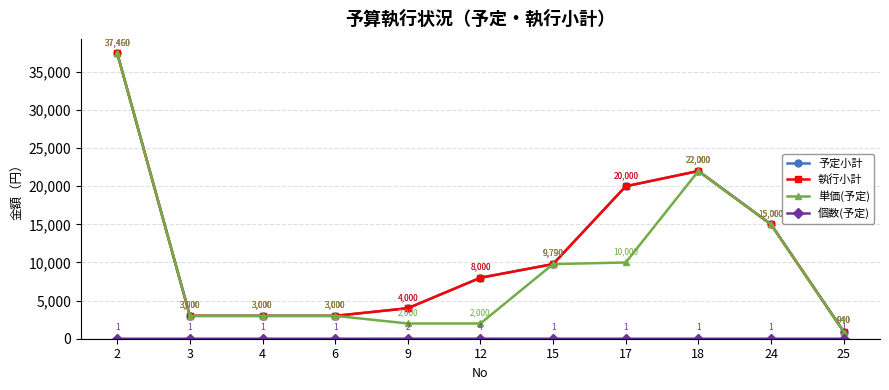

What are all the series names shown in the legend?

予定小計, 執行小計, 単価(予定), 個数(予定)